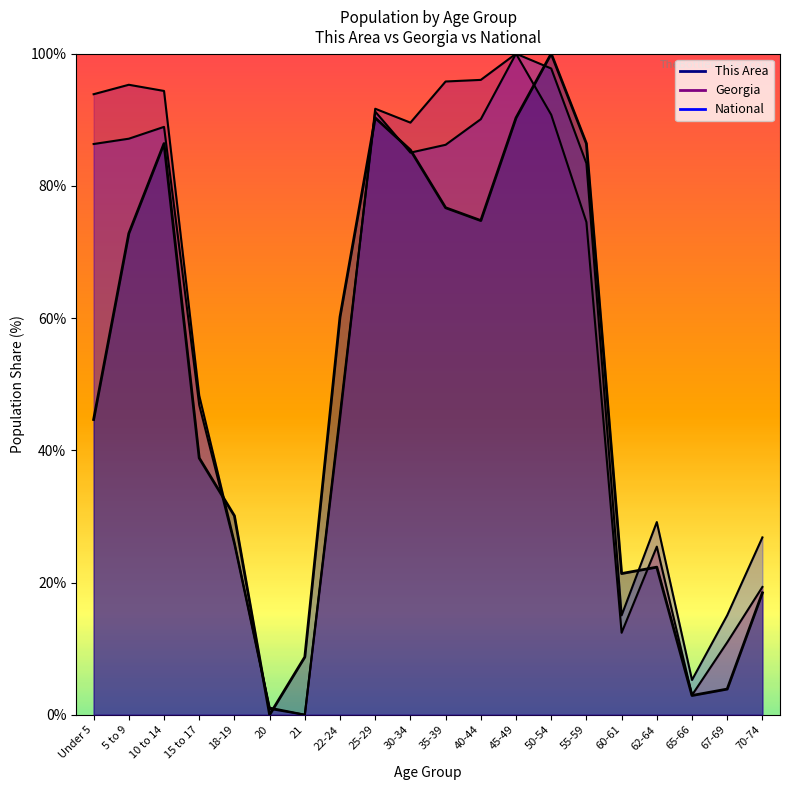

Rank the series at 25-29 from highest to lowest value.

Georgia, National, This Area